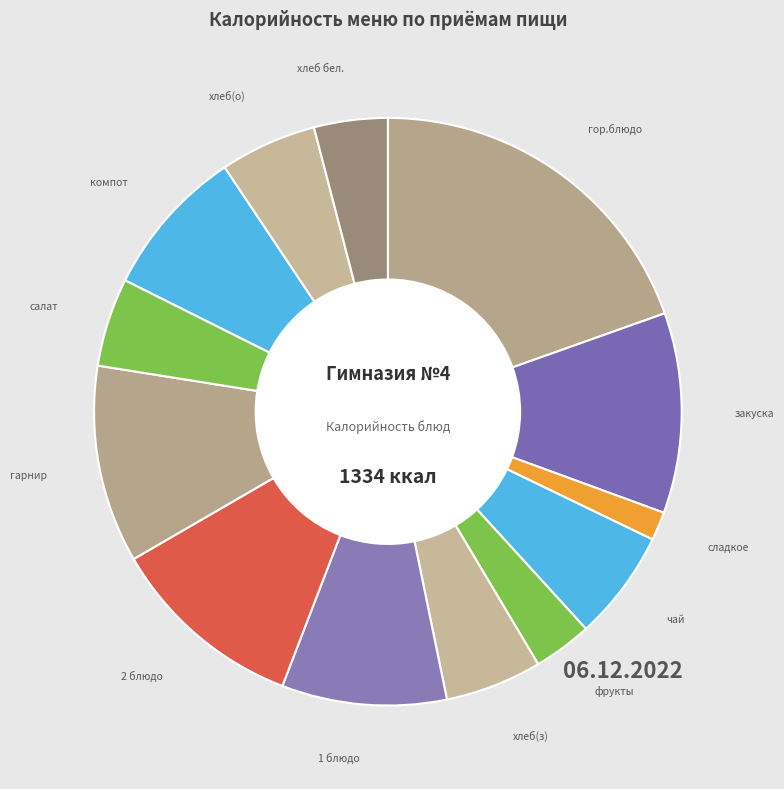

True or false: хлеб(з) accounts for 5% of the total.

True